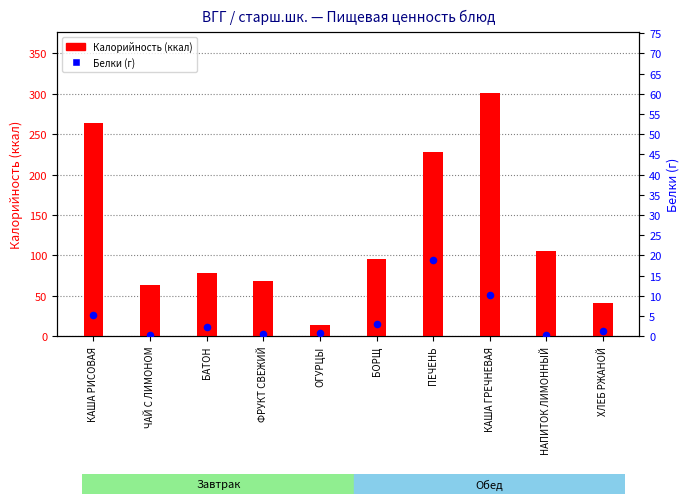

Which series reaches the minimum Y coordinate?

Белки (г)